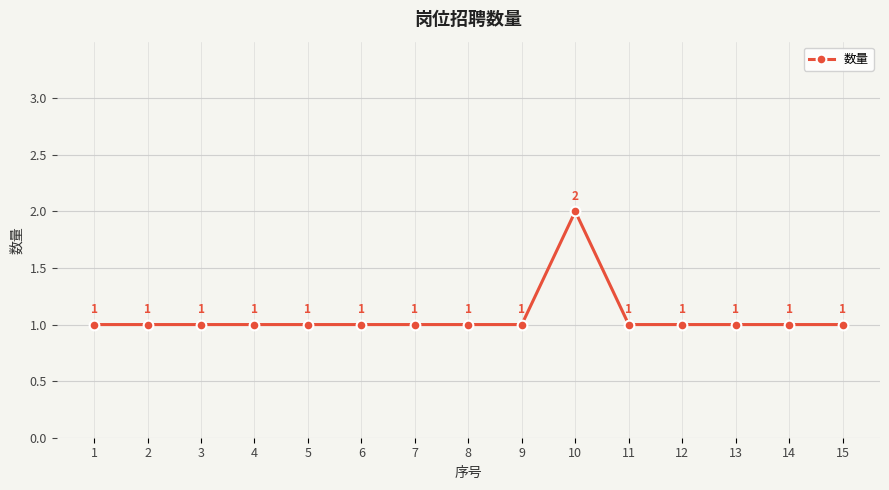

What is the smallest value displayed?

1